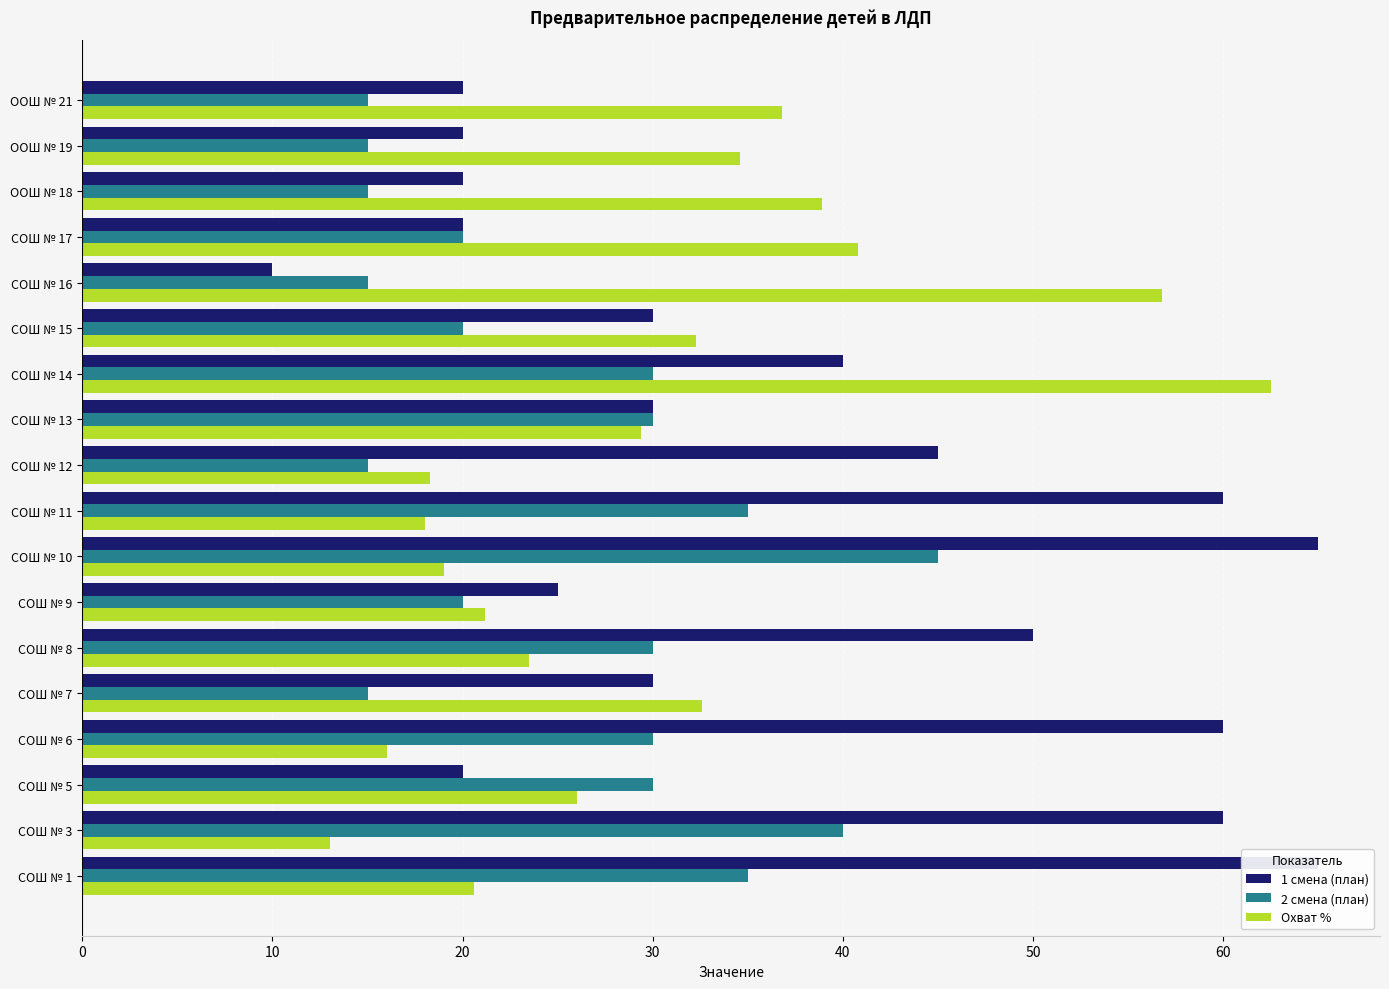

Which series has the largest range (max minus min)?

1 смена (план)